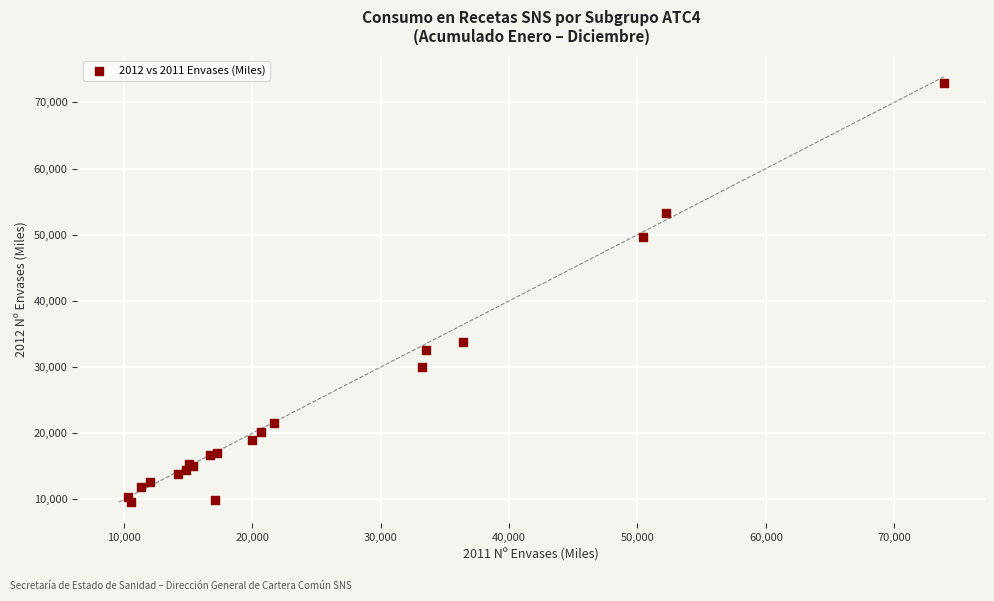

What Y value in the scatter plot is closest to 41221?

33765.0